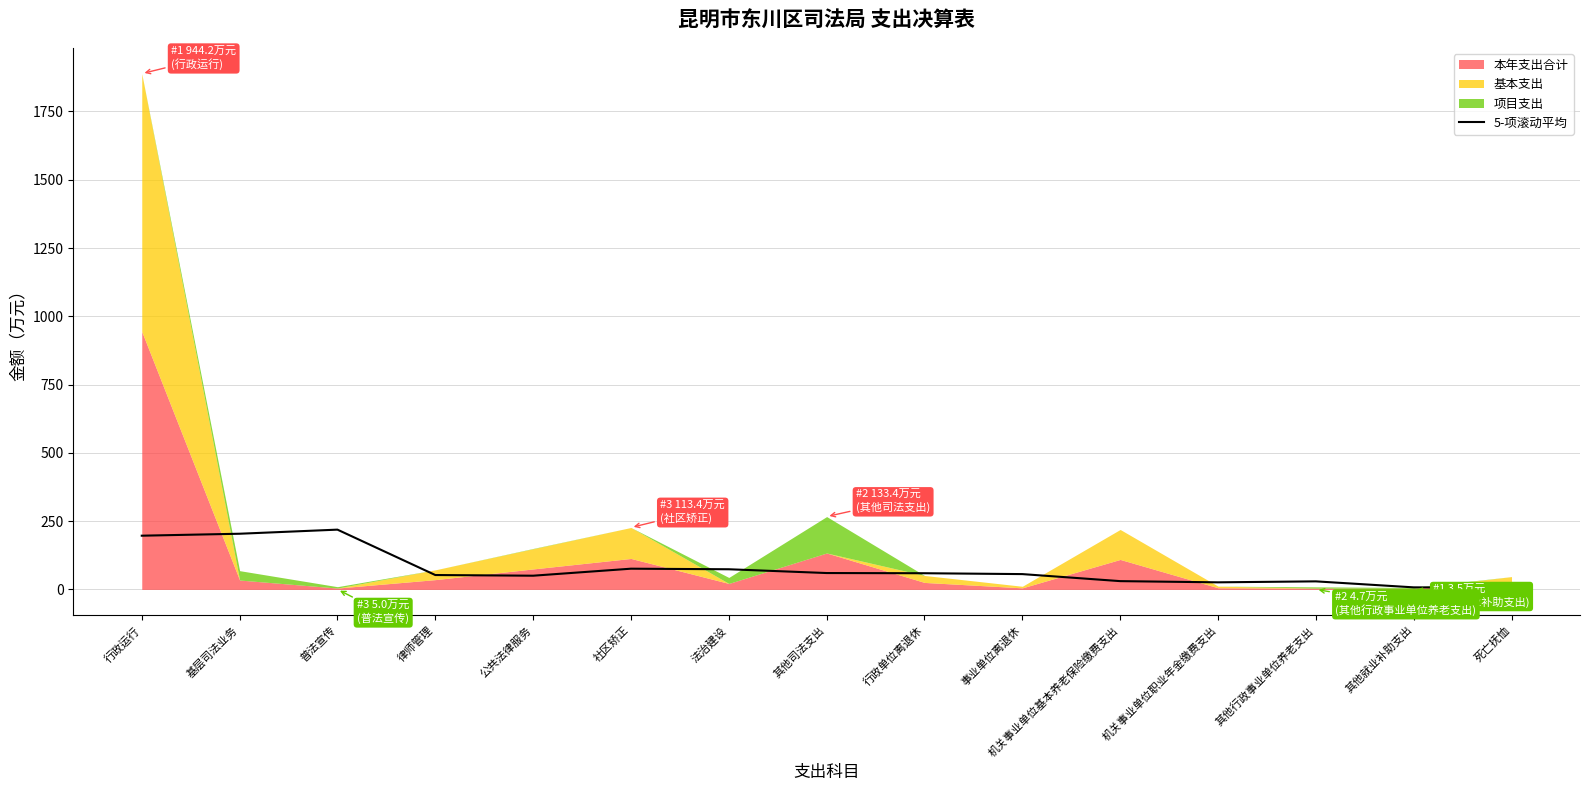

What is the label of the 3rd point from the left?

普法宣传